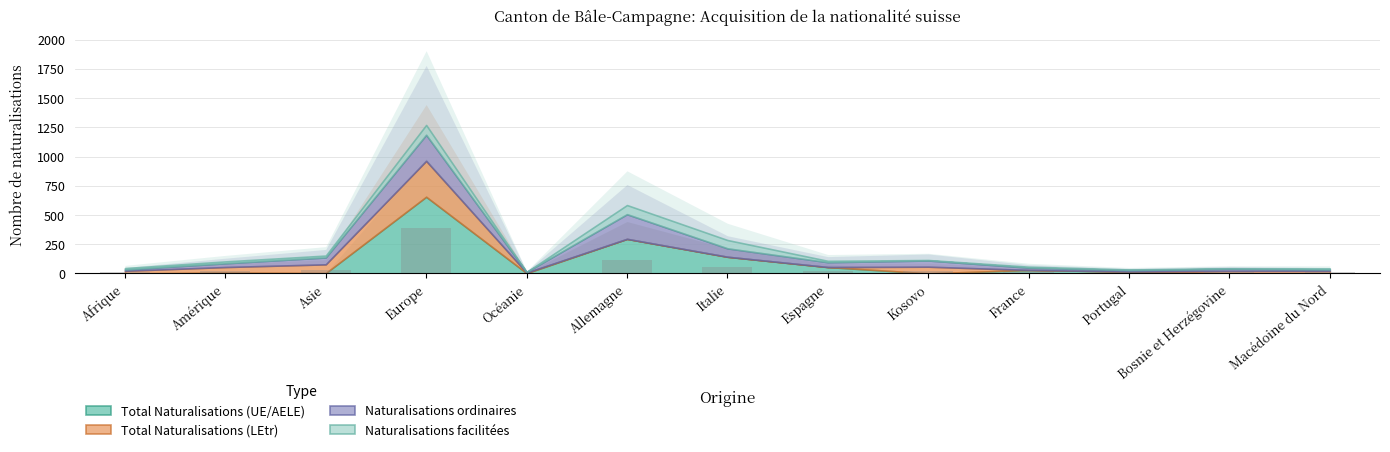

What is the greatest value displayed?

385.2